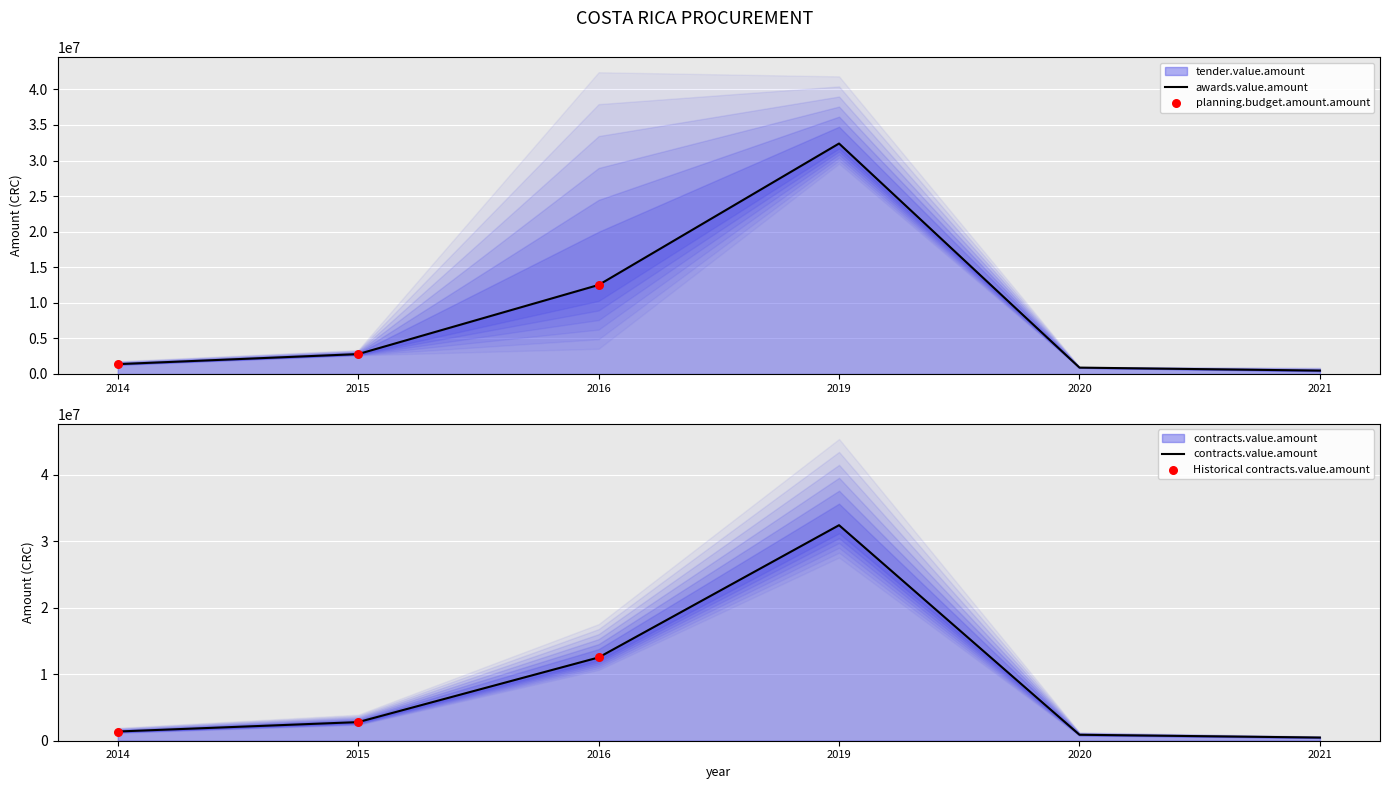

Which series has the largest total across all categories?

tender.value.amount